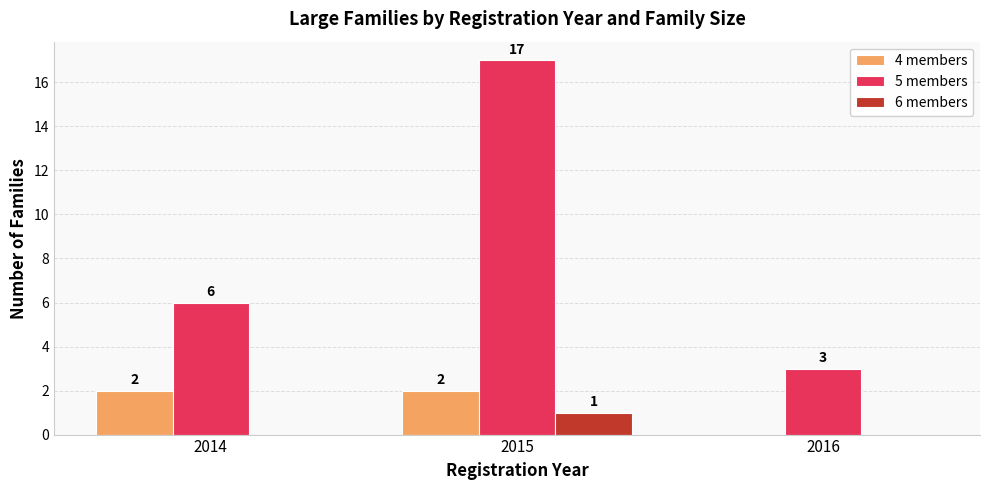

What is the difference between the 6 members values at 2016 and 2015?

1